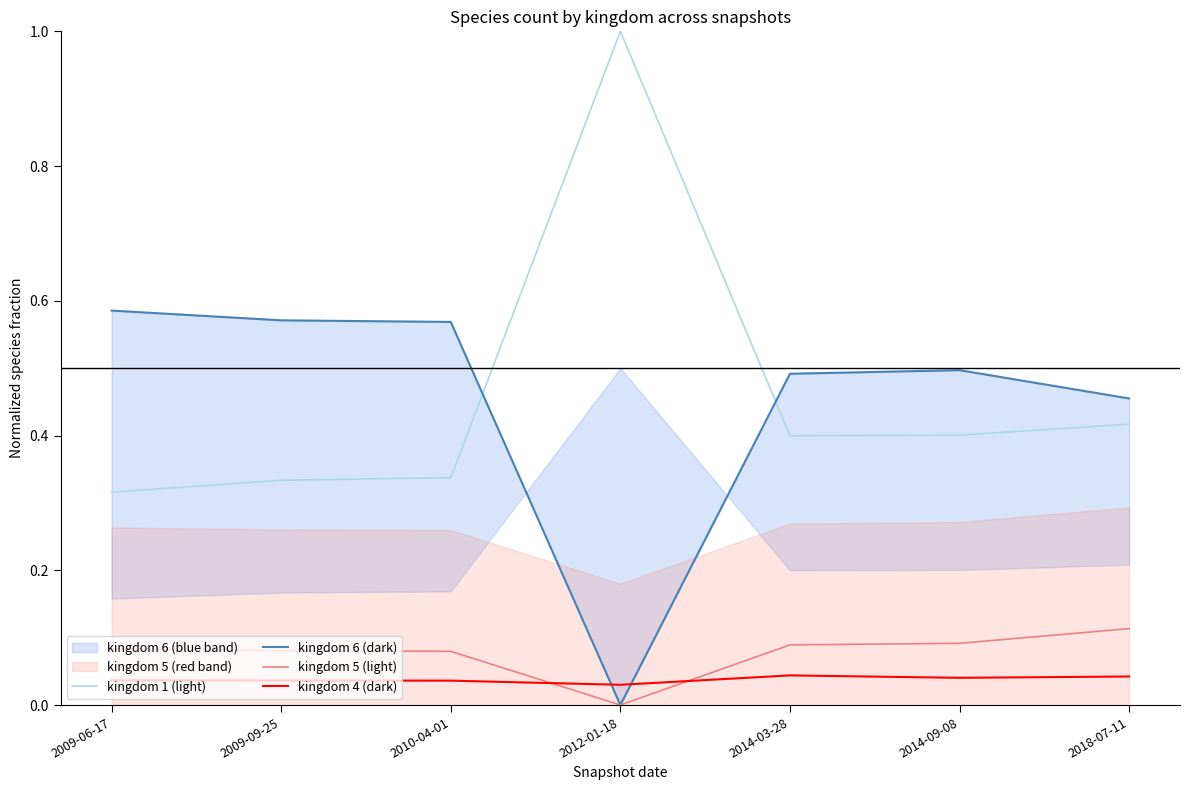

Which series has the largest range (max minus min)?

kingdom 1 (light)